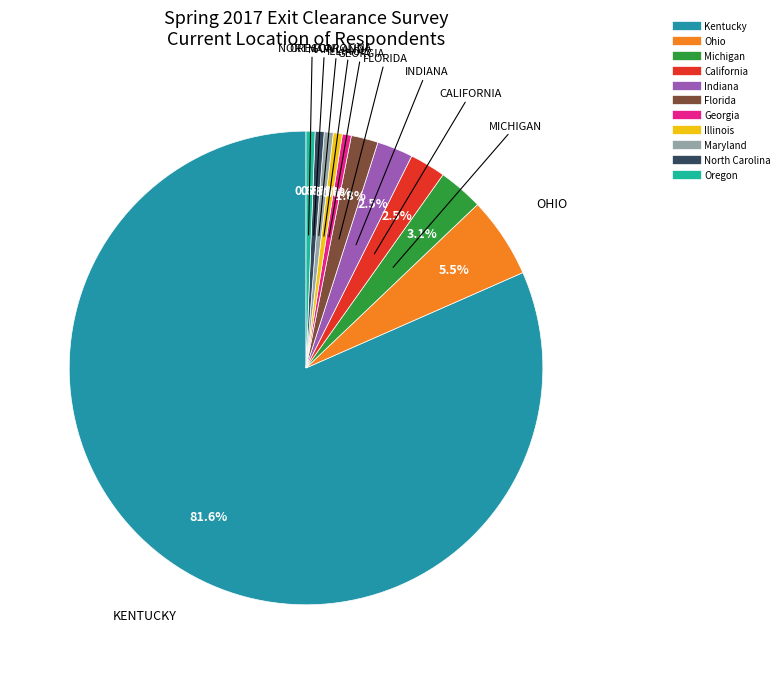

Does Kentucky account for over 50% of the chart?

Yes